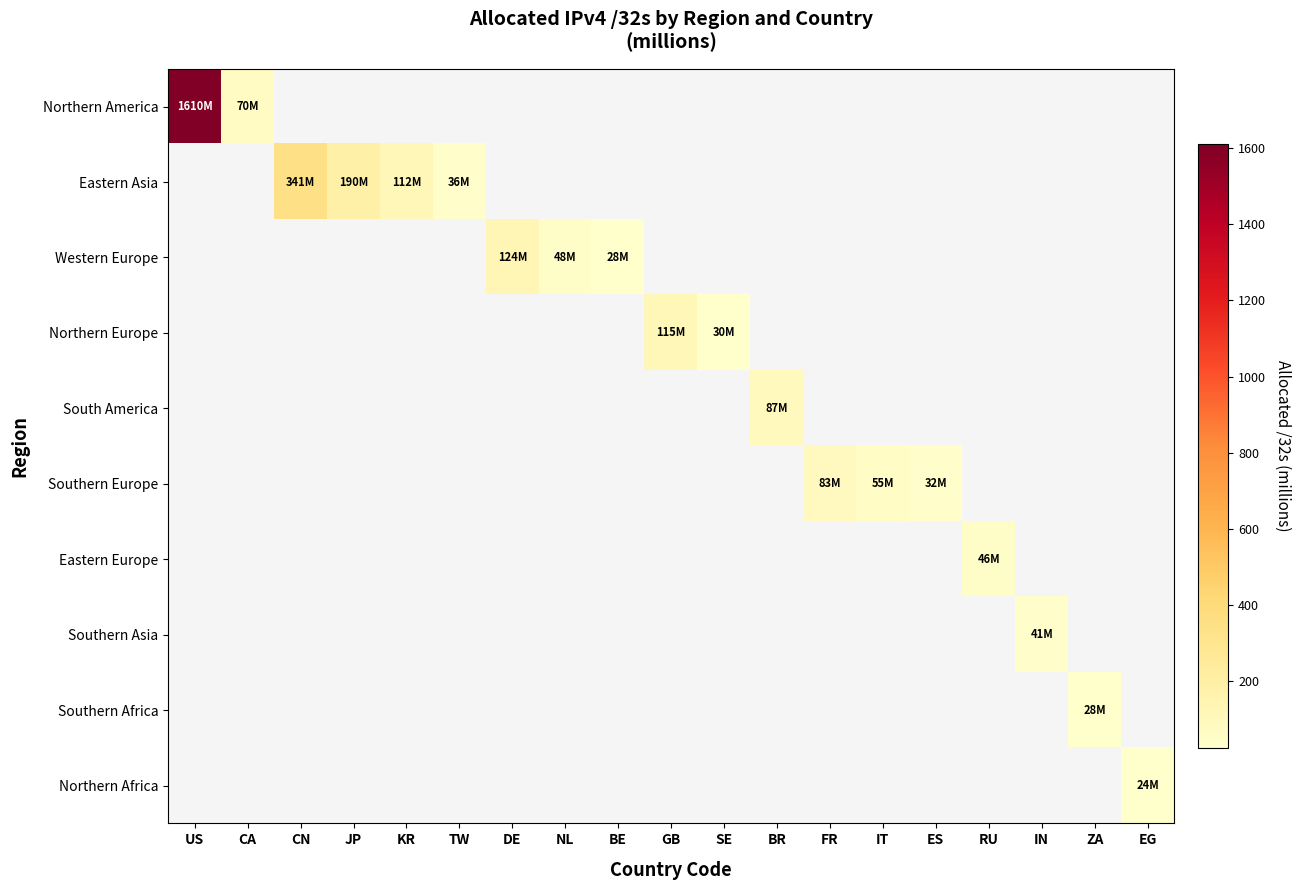

Which series has the largest total across all categories?

Northern America